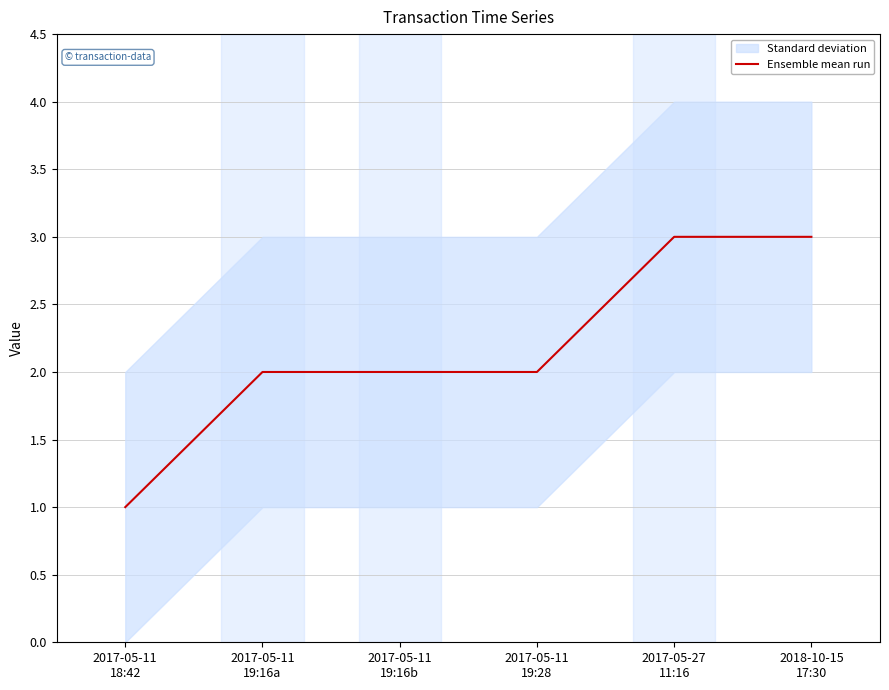

At which label is the value closest to 2?

2017-05-11
19:16a